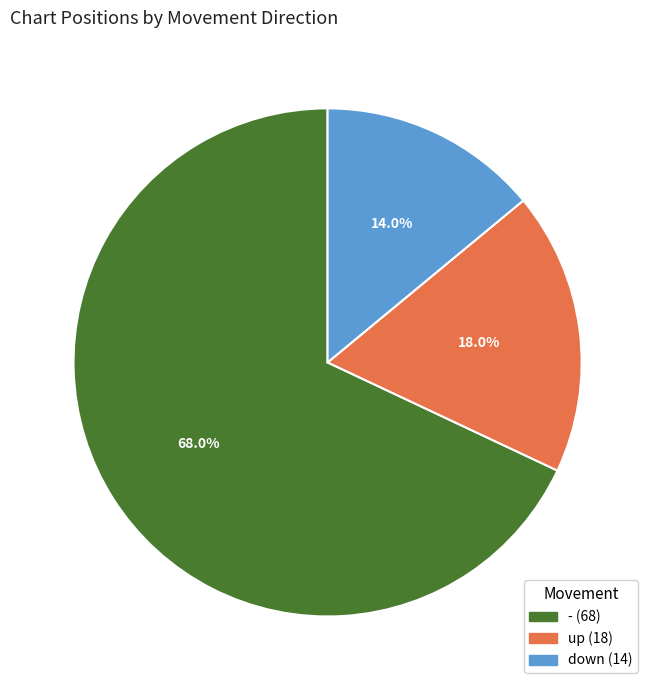

Rank the categories by value from highest to lowest.

-, up, down